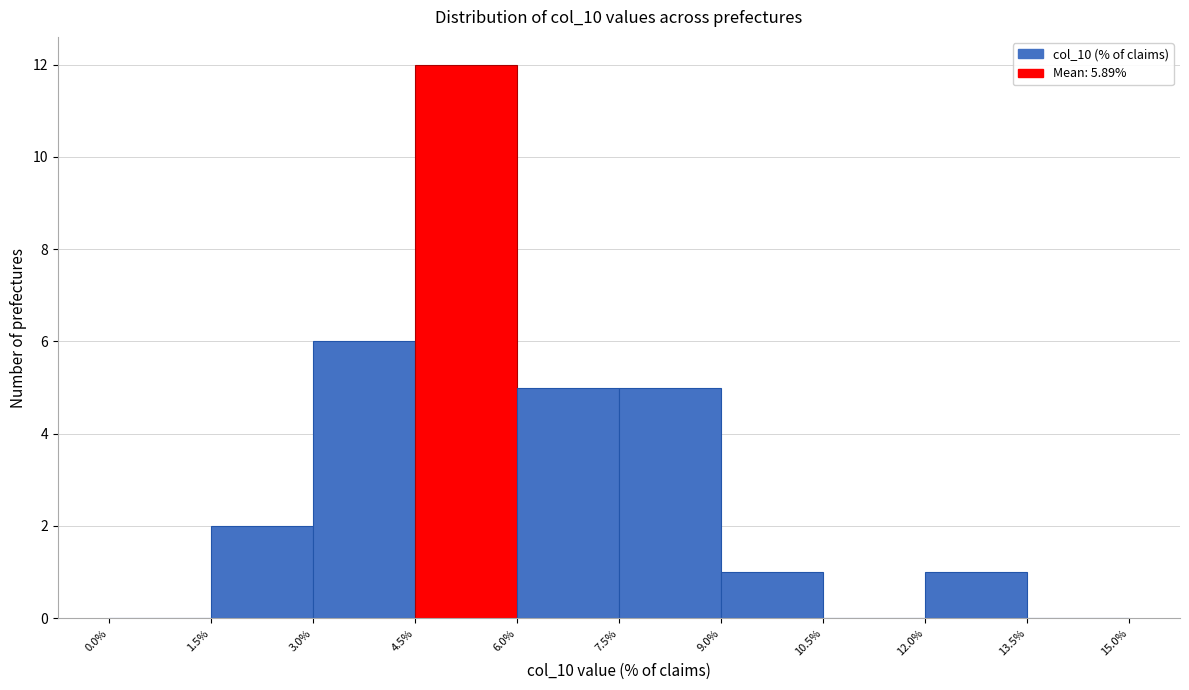

Over which range of the x-axis is the bar tallest?

4.5% to 6.0%